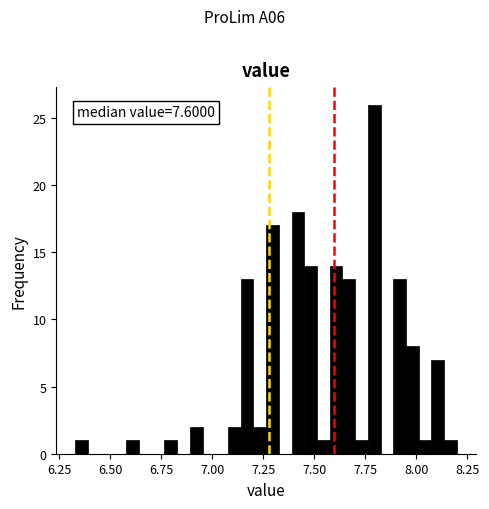

Read against the x-axis, roughly where is the centre of the tallest bar?

7.80